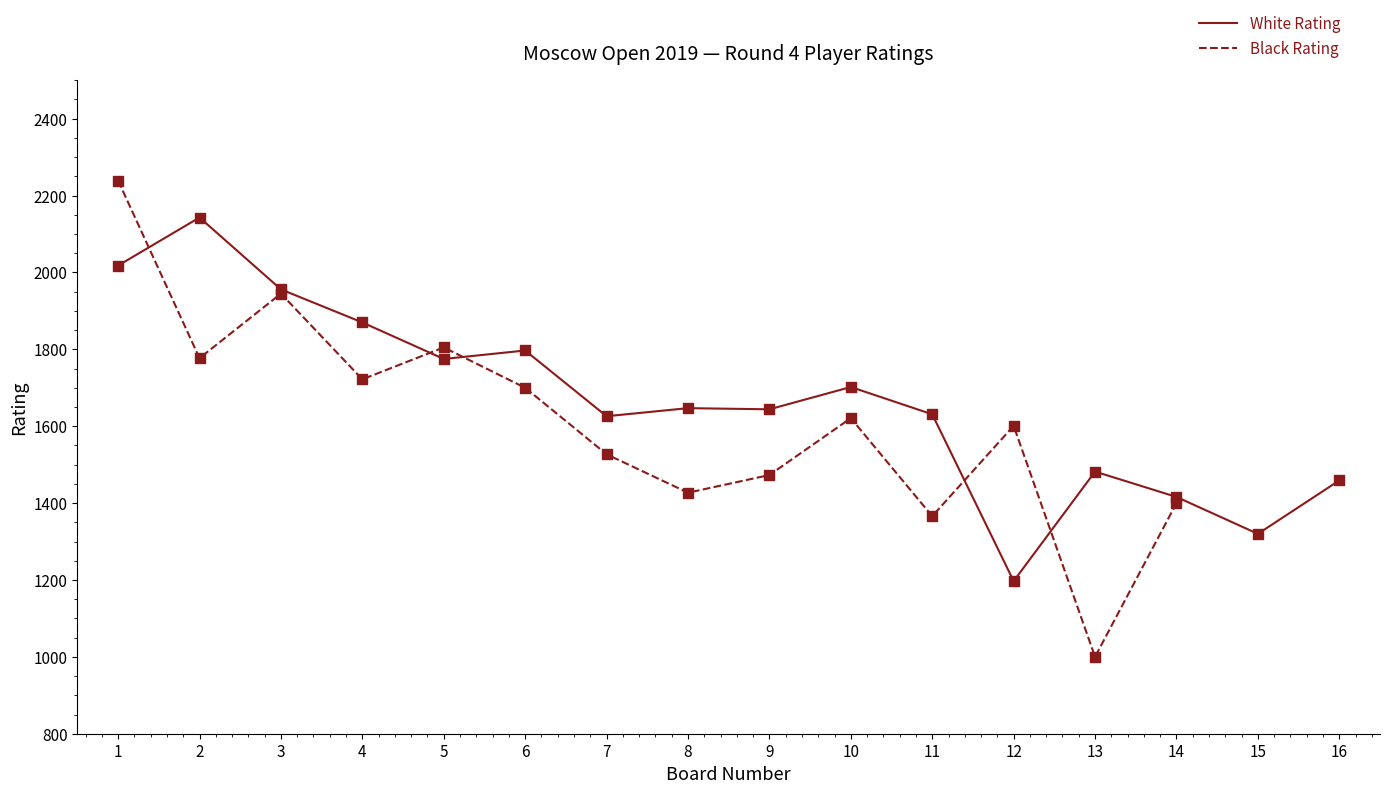

Which series contains the highest Y value?

Black Rating